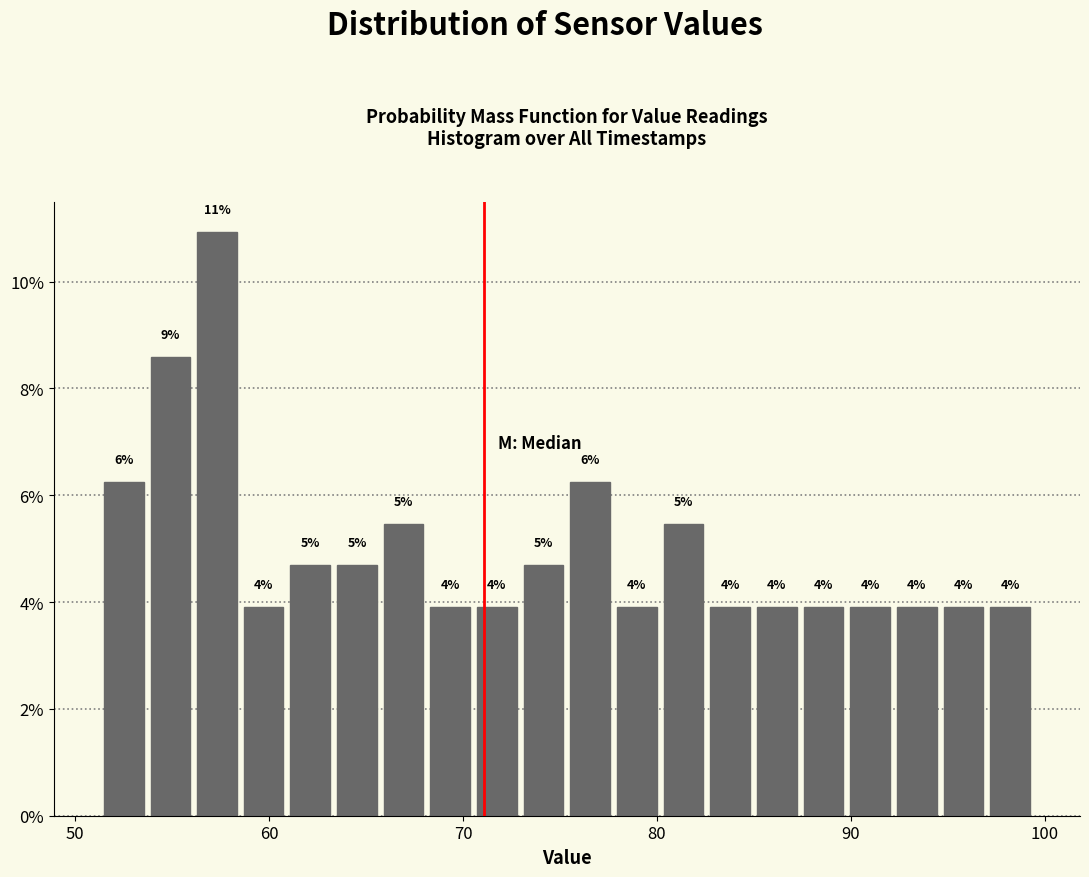

Read against the x-axis, roughly where is the centre of the tallest bar?

57